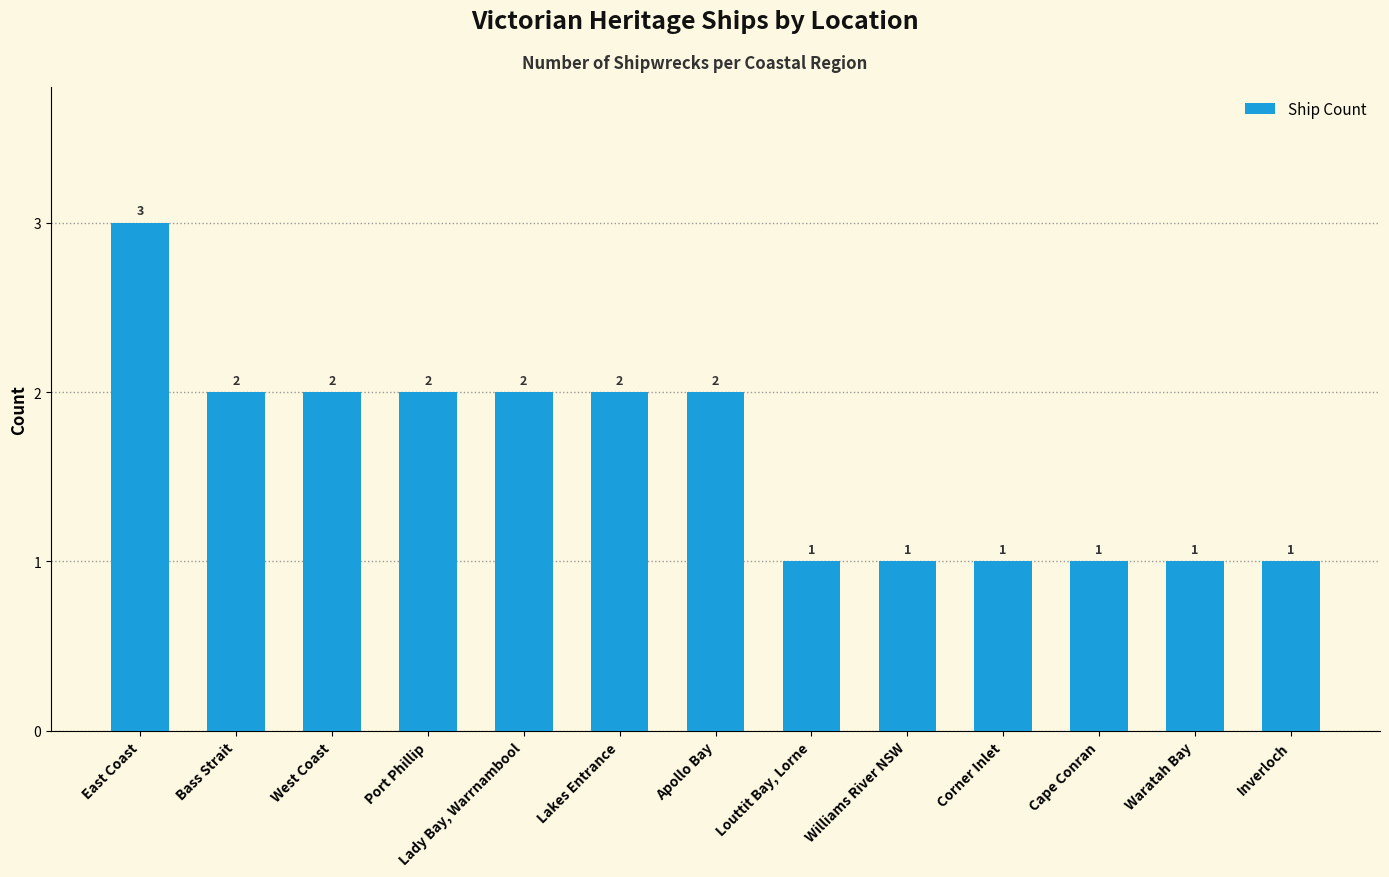

What is the label of the 3rd bar from the right?

Cape Conran